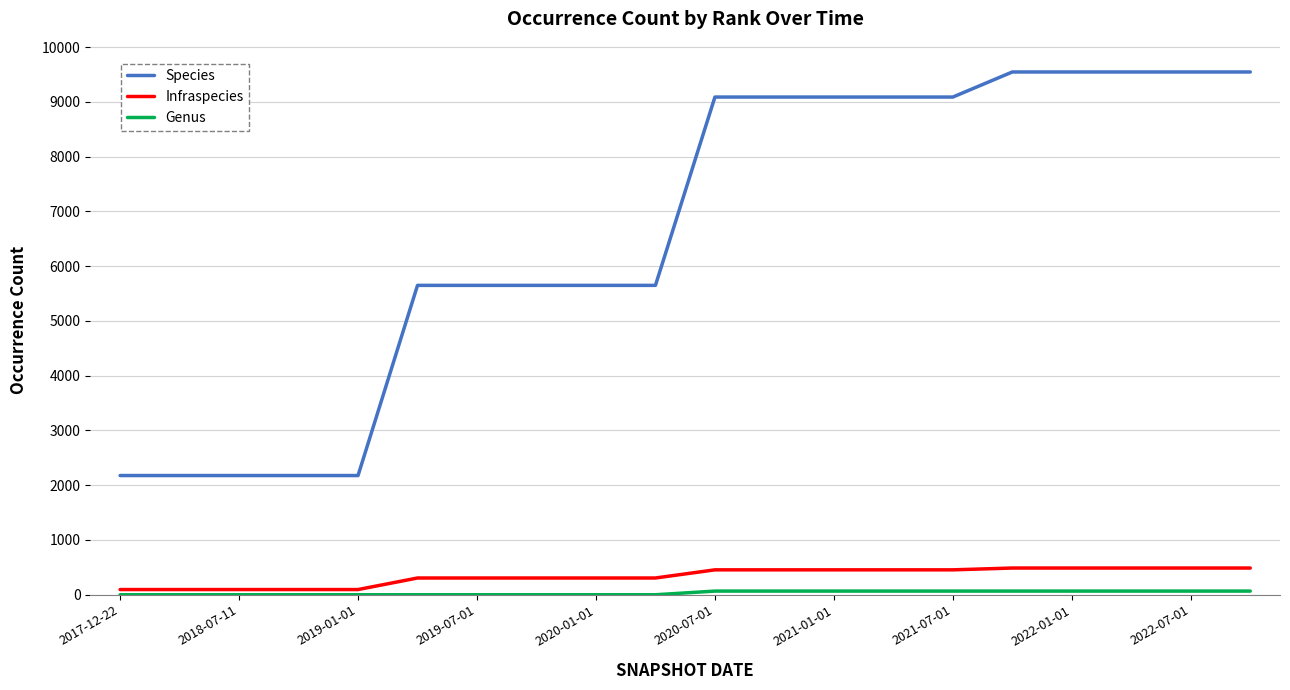

What is the maximum value shown in the chart?

9547